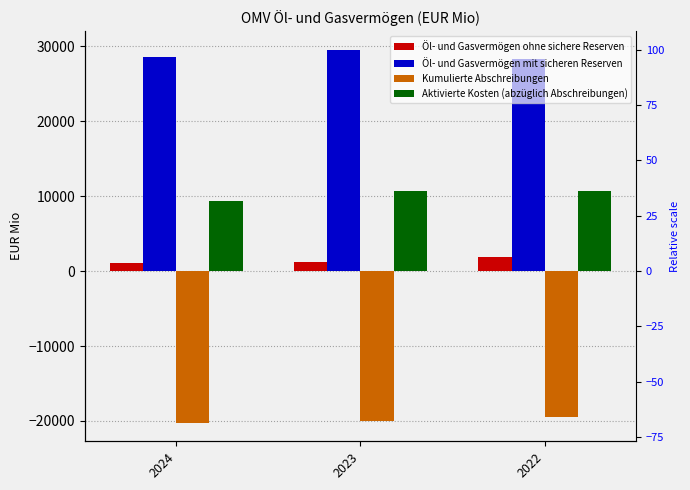

Which label corresponds to the smallest value in the chart?

2024